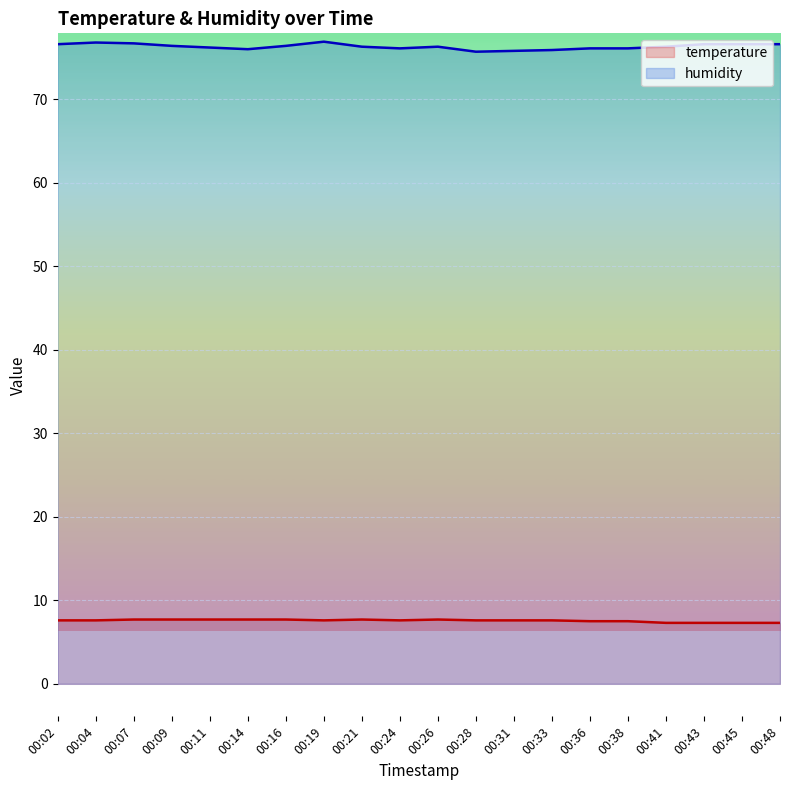

What are all the series names shown in the legend?

temperature, humidity